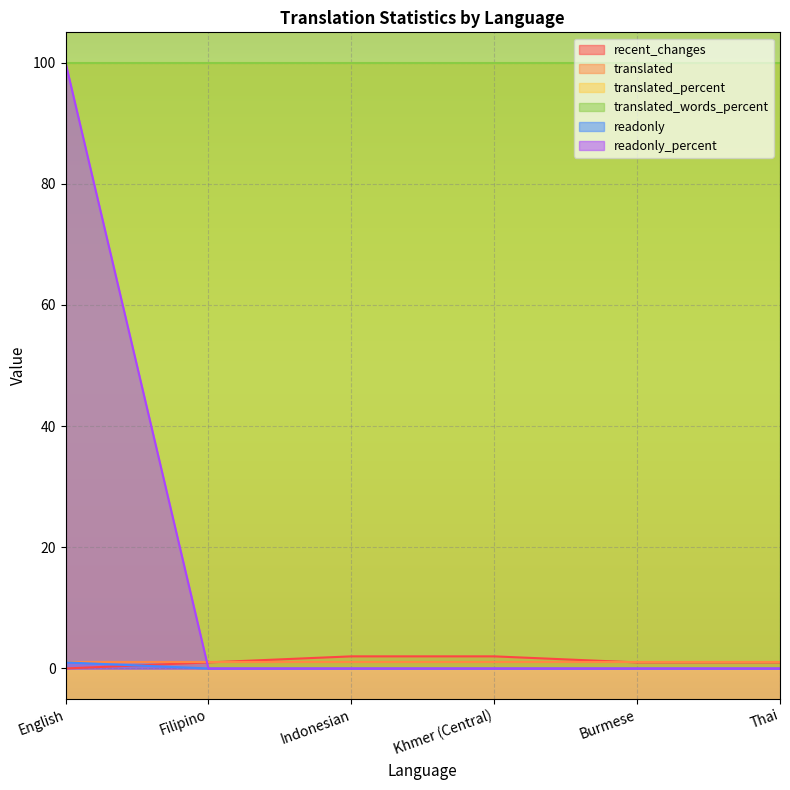

Is the value of recent_changes at Thai greater than the value of readonly_percent at Burmese?

Yes